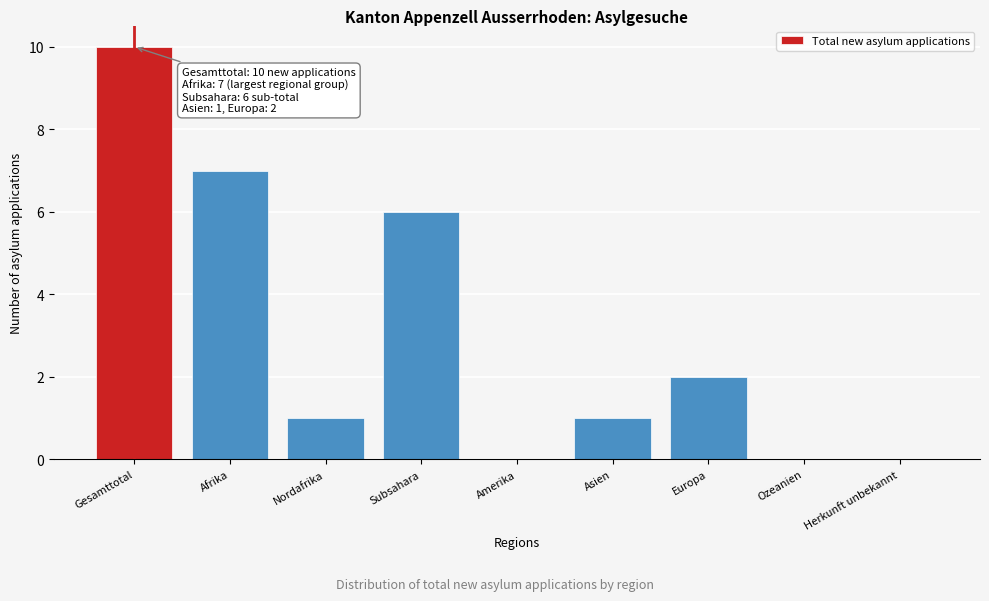

Reading left to right, extract all data points from this chart.

Gesamttotal=10	Afrika=7	Nordafrika=1	Subsahara=6	Amerika=0	Asien=1	Europa=2	Ozeanien=0	Herkunft unbekannt=0